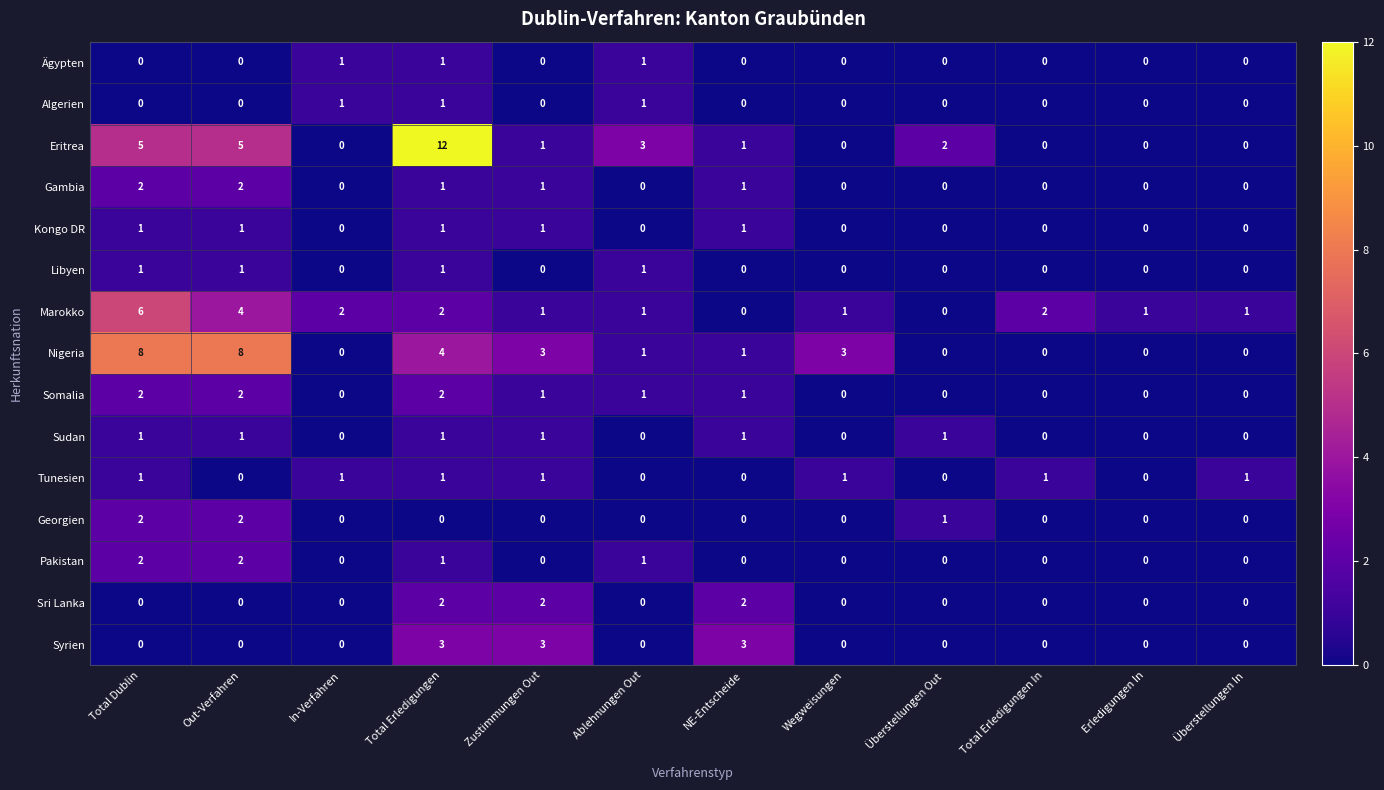

How many Georgien values are between 0 and 1?

10